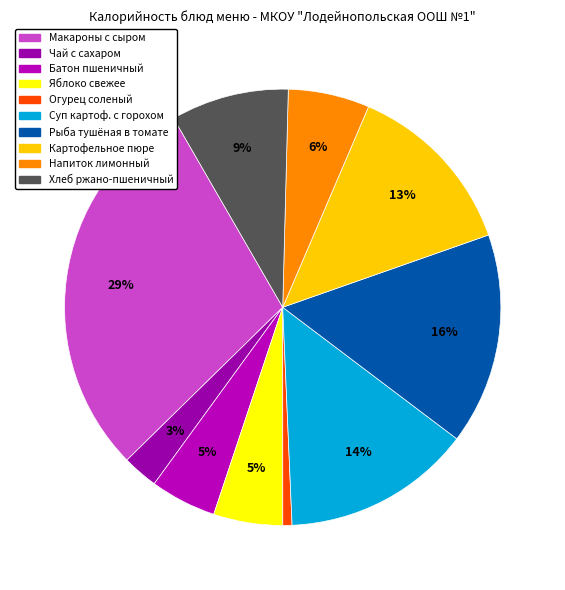

To the nearest percent, what is the difference between the largest and smallest slice percentages?

28%